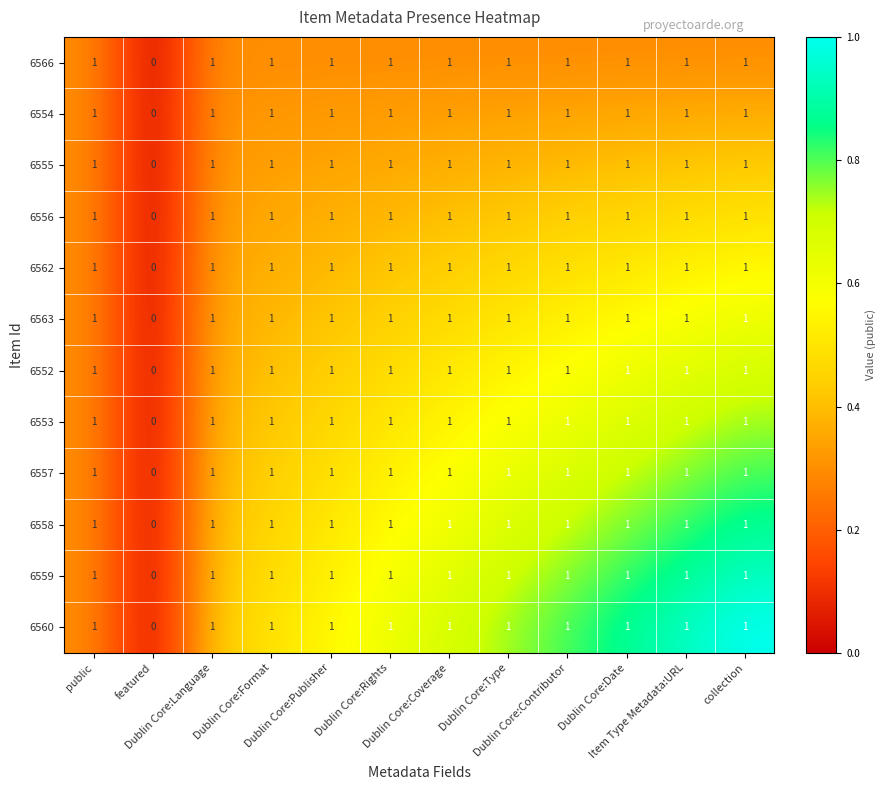

Count the 6553 values in the range 1 to 2.

11